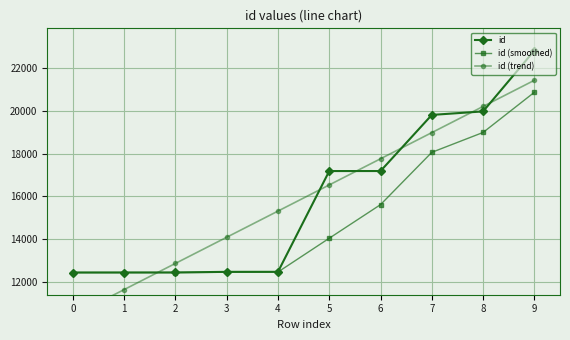

Does the chart display data point markers on the line(s)?

Yes